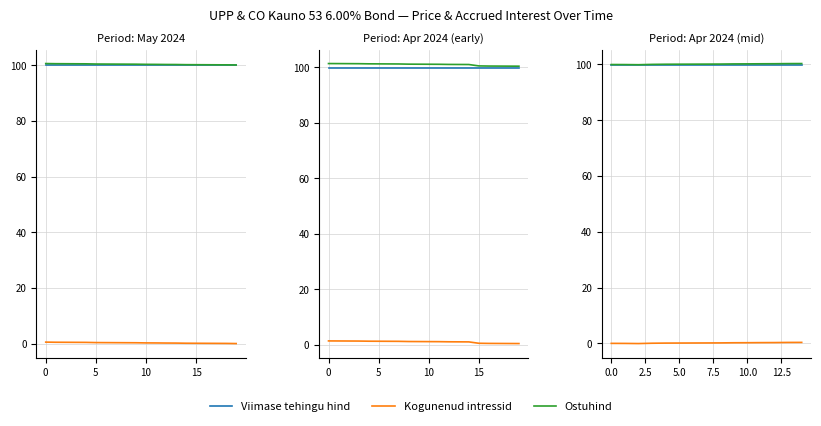

Is the value of Ostuhind at 15 greater than the value of Viimase tehingu hind at 5?

Yes